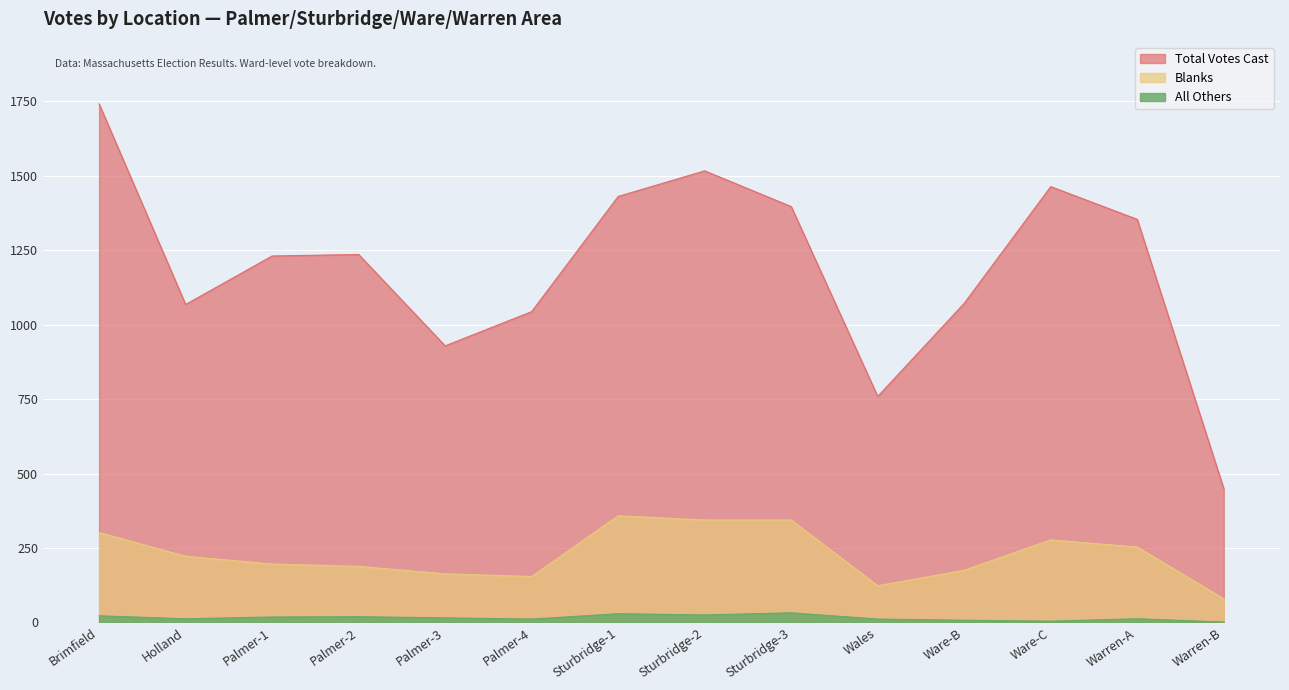

True or false: Blanks and Total Votes Cast cross at least once.

False